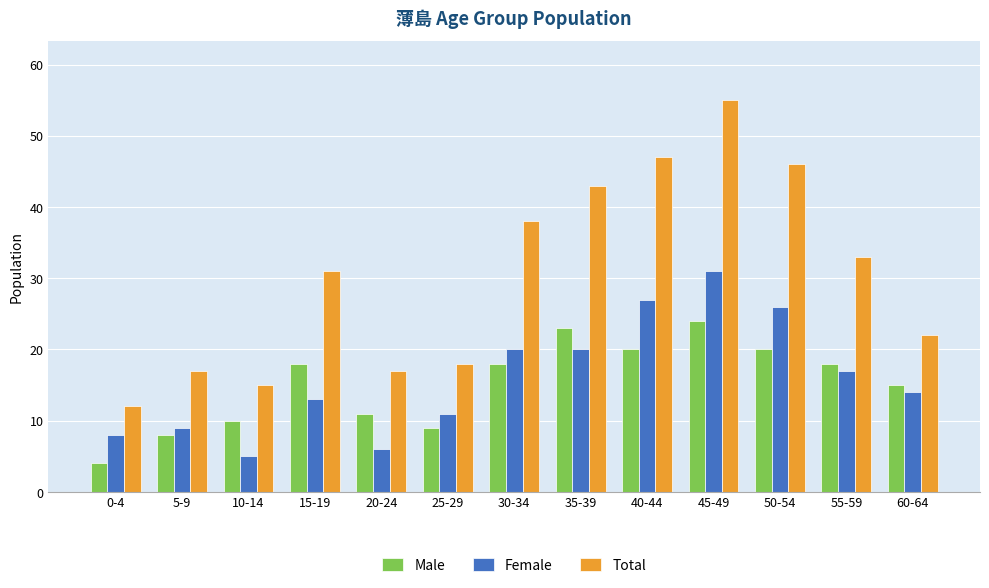

Between 50-54 and 60-64, which series saw the biggest shift?

Total